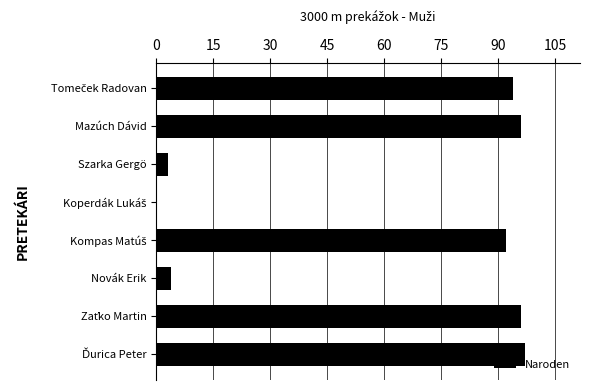

What is the maximum value shown in the chart?

97